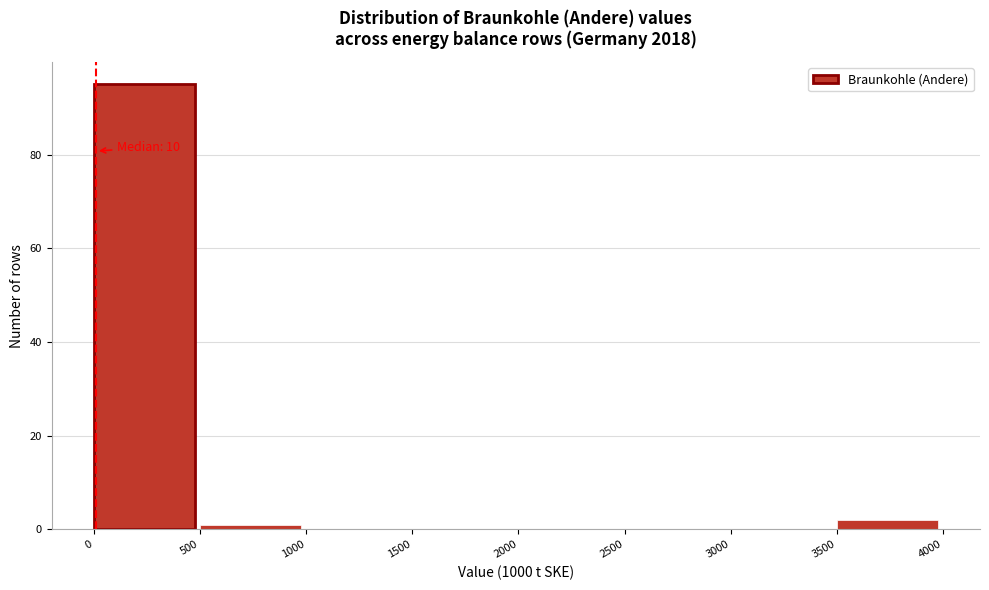

Over which range of the x-axis is the bar tallest?

0 to 500